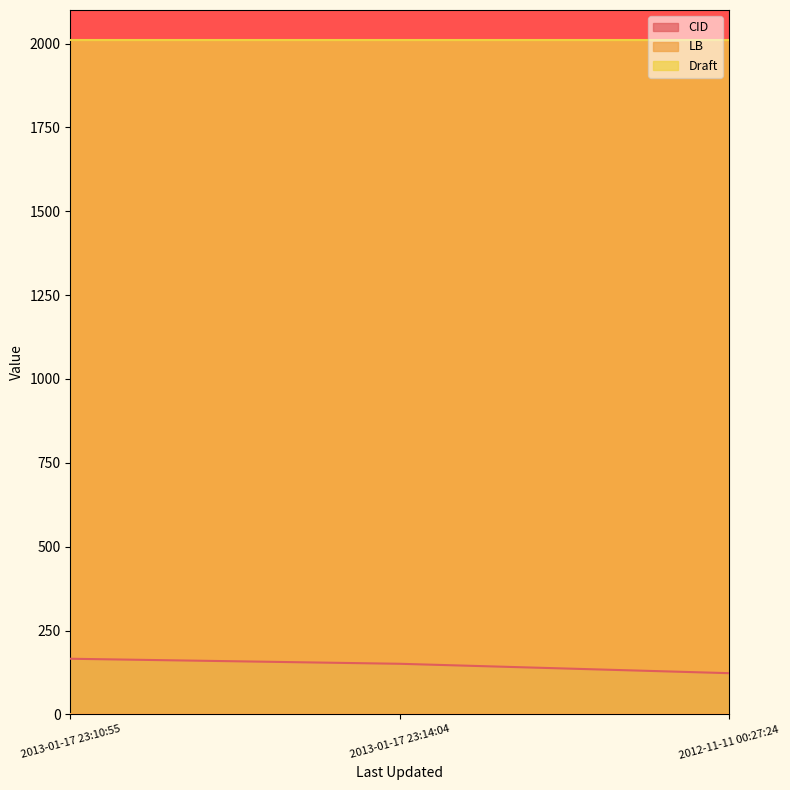

What is the spread (max minus min) of values at 2013-01-17 23:10:55?

2012